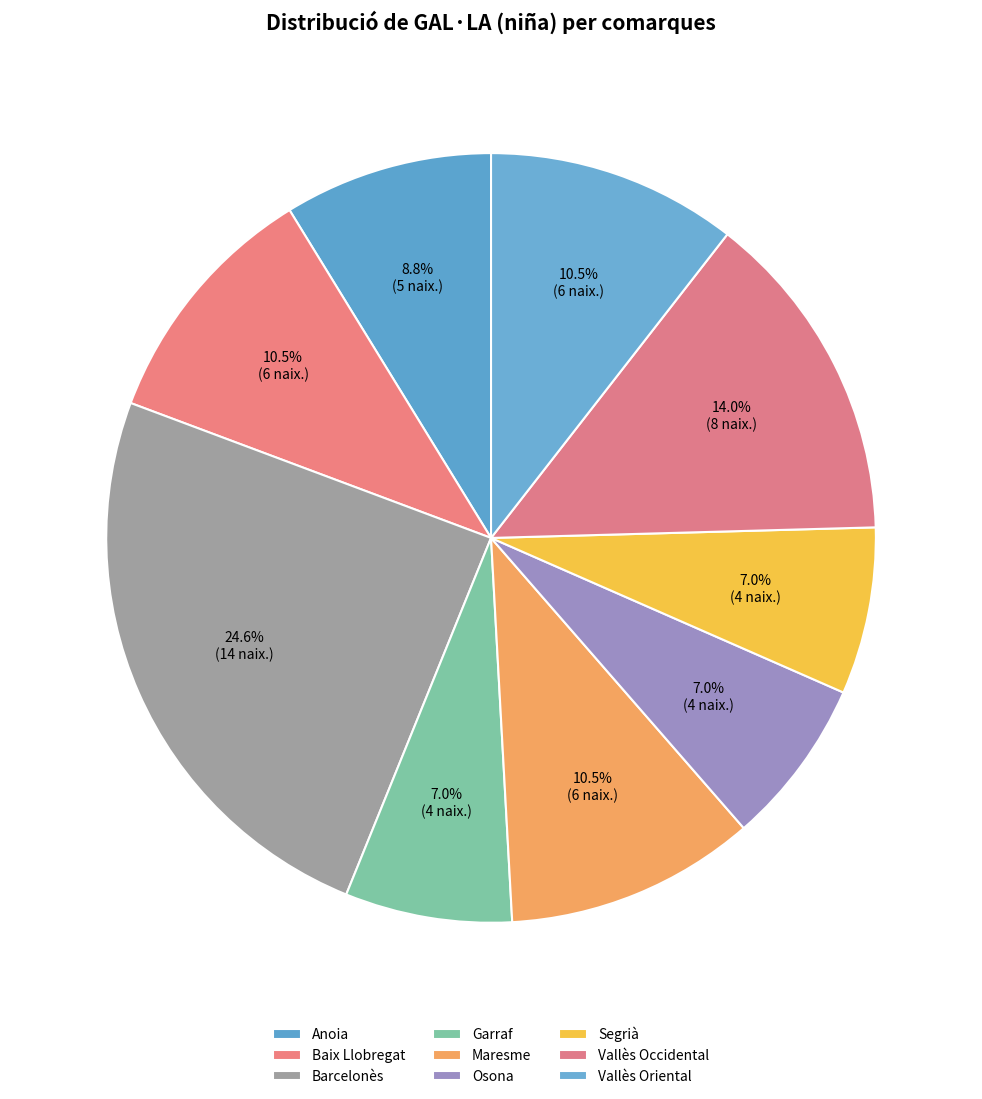

To the nearest percent, what is the combined percentage of Maresme and Baix Llobregat?

21%